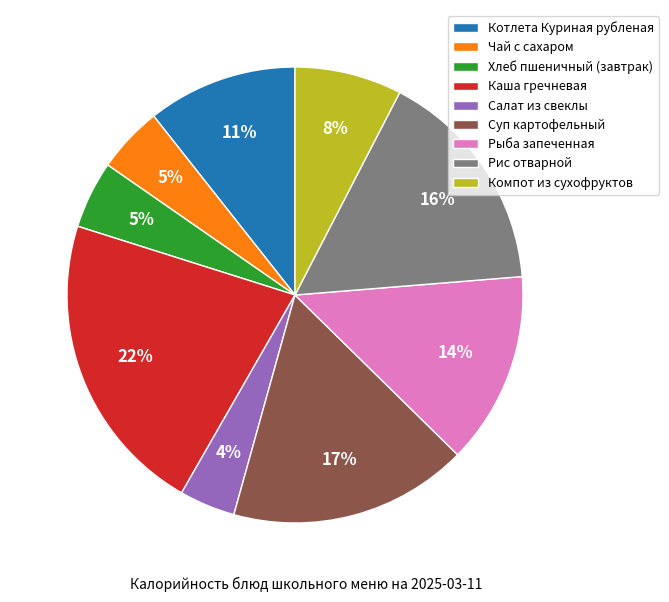

True or false: Чай с сахаром accounts for 5% of the total.

True